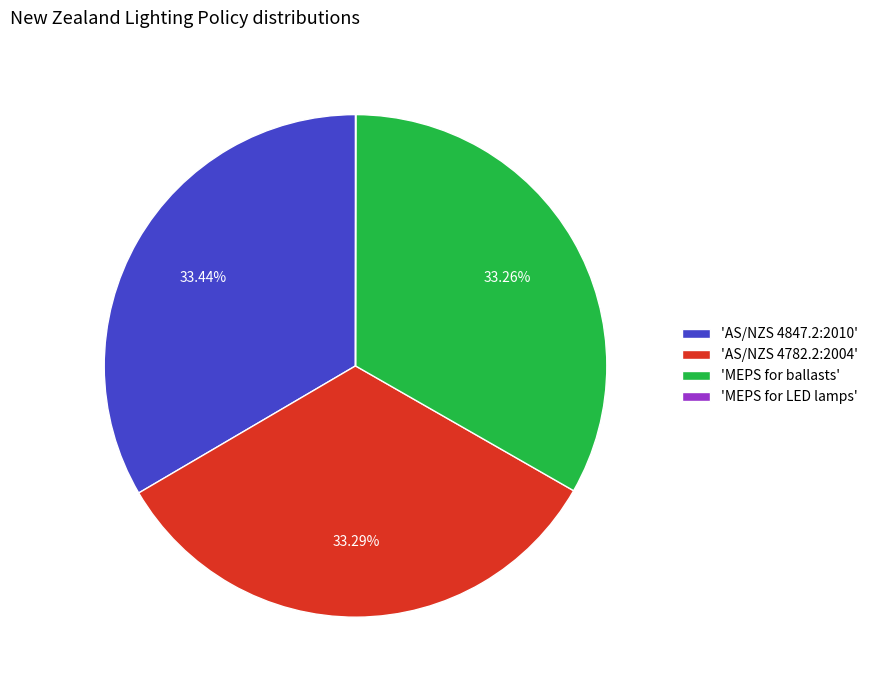

Do 'MEPS for ballasts' and 'AS/NZS 4782.2:2004' together represent more than half of the pie?

Yes